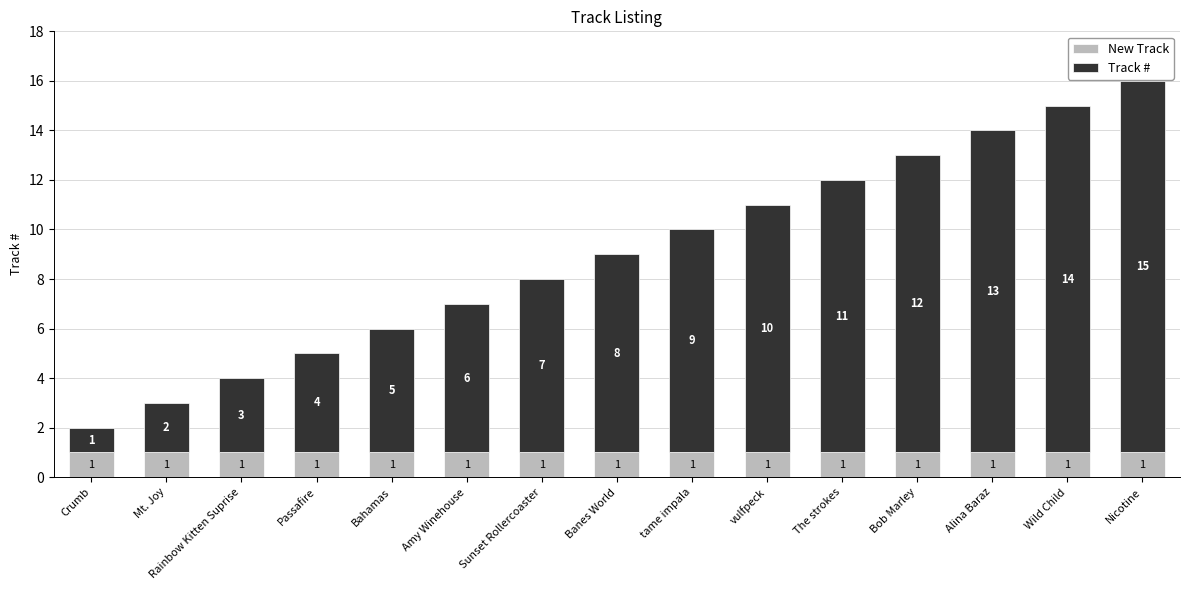

True or false: New Track has a value of 1 at vulfpeck.

True